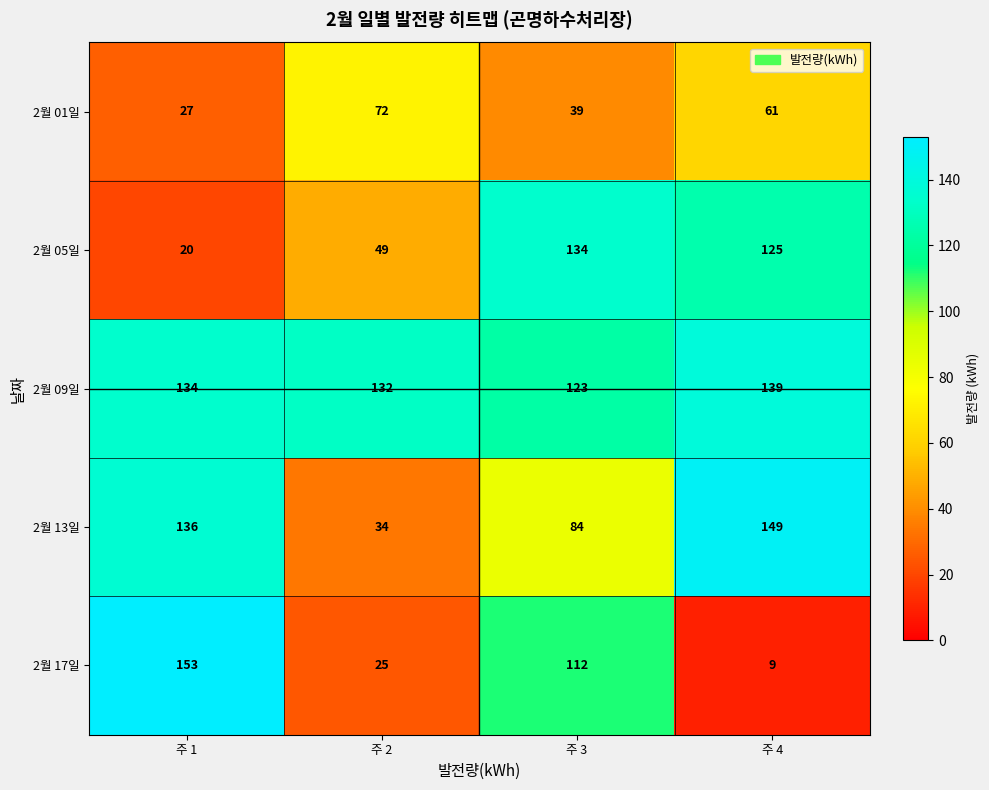

Which category has the lowest value in the 2월 09일 series?

주 3